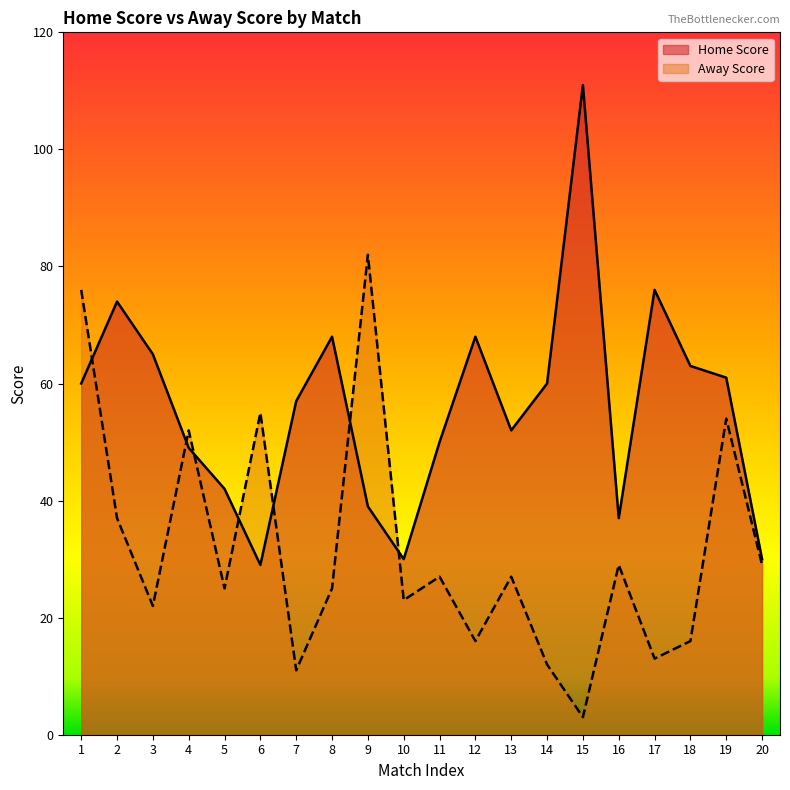

True or false: Away Score has a value of 25 at 5.

True